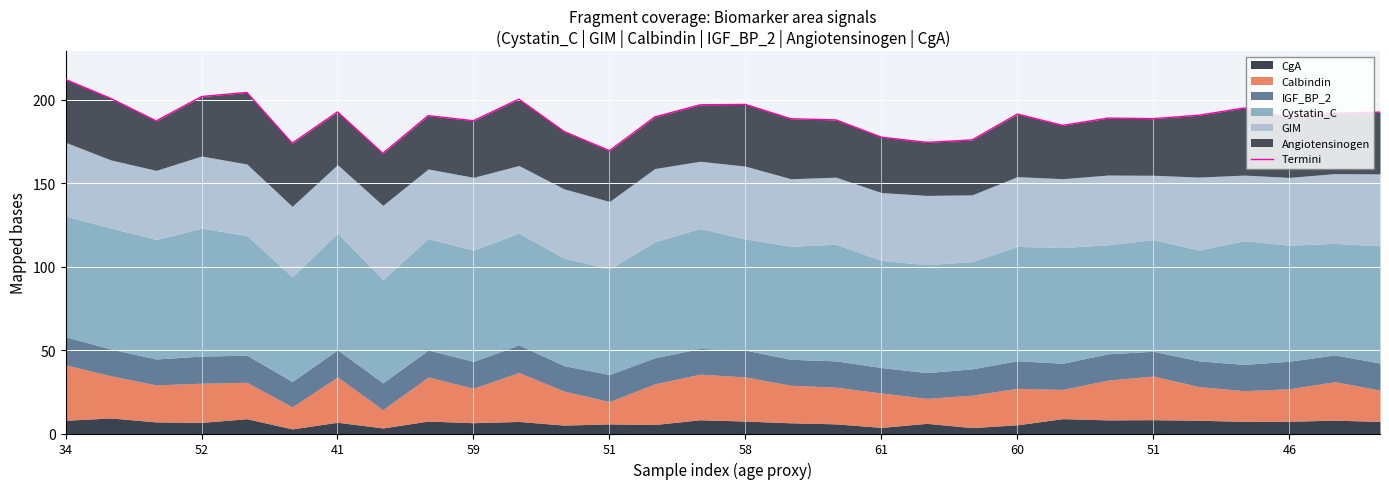

List the labels in order of value, smallest first.

60, 12, 58, 19, 20, 18, 11, 22, 41, 46, 17, 16, 24, 23, 27, 13, 51, 25, 21, 28, 29, 61, 26, 14, 15, 10, 52, 59, 51, 34